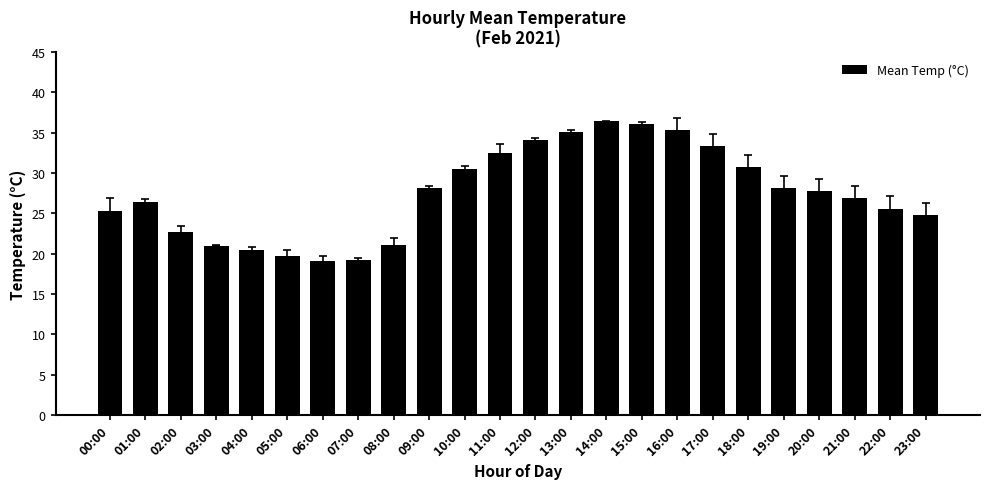

The chart shows a value of 36.4 at 14:00. True or false?

True